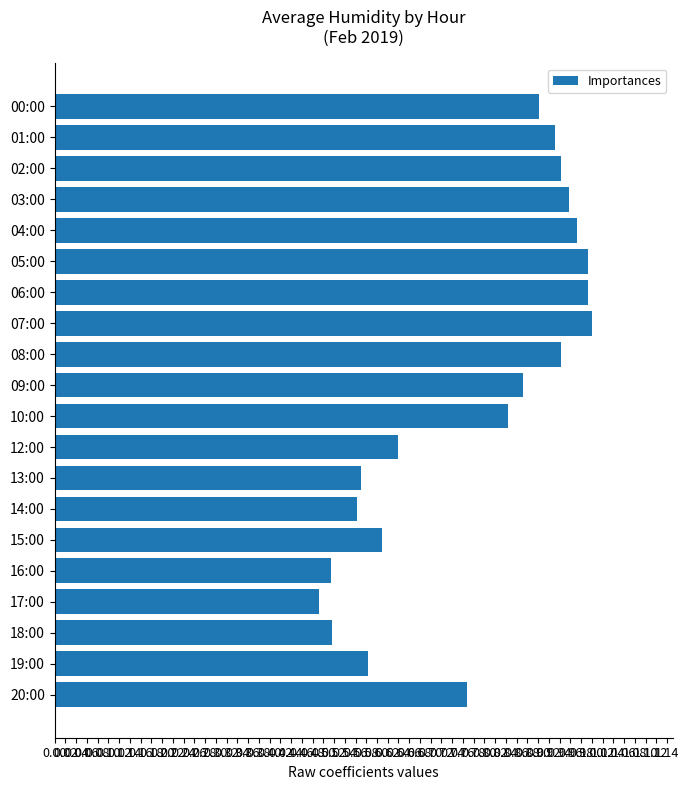

What is the sum of the values at 18:00 and 03:00?

1.5